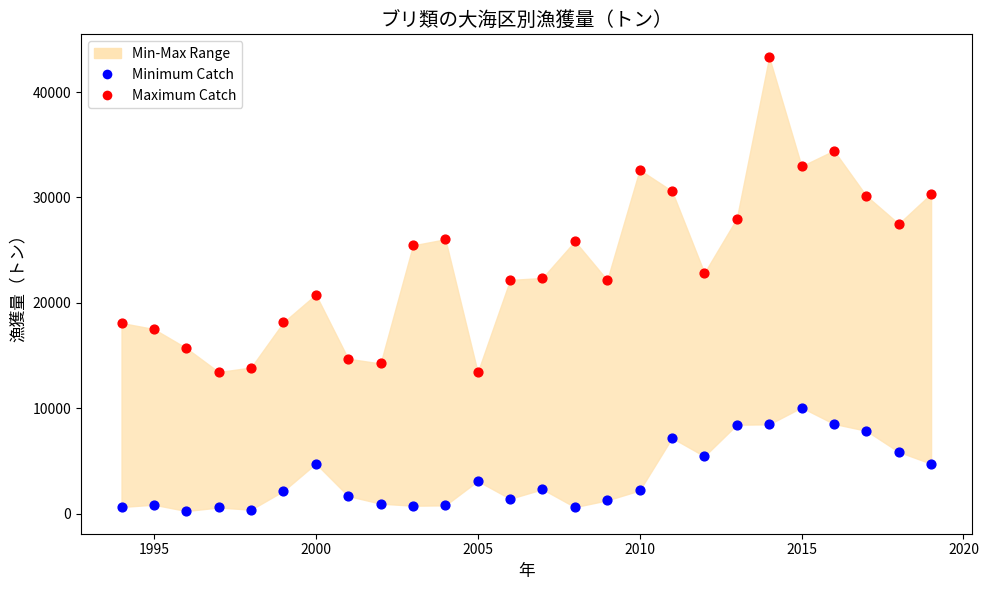

Which series reaches the maximum Y coordinate?

Maximum Catch